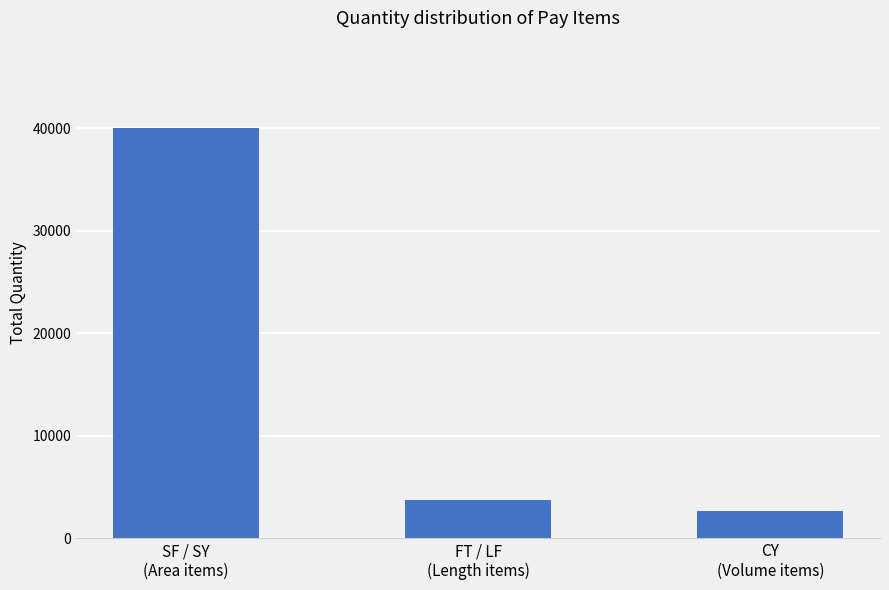

What is the difference between the maximum and minimum values?

37343